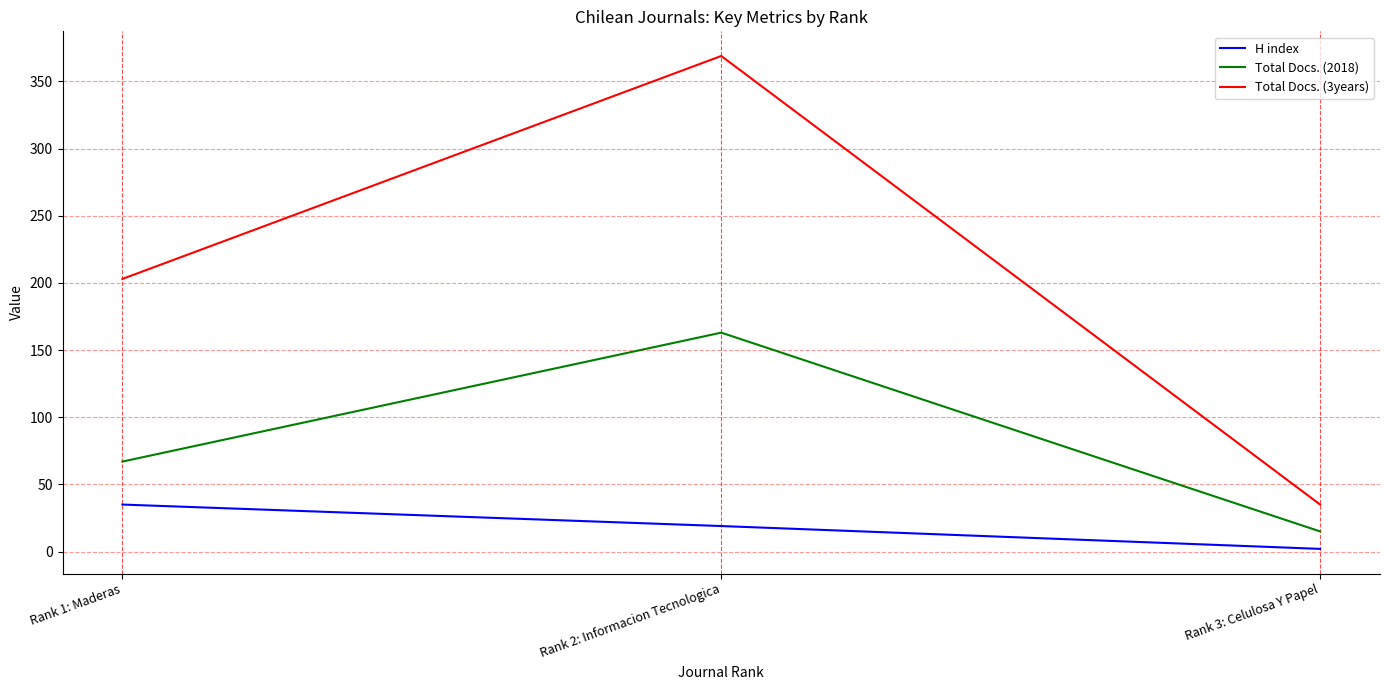

What position from the right is Rank 1: Maderas?

3